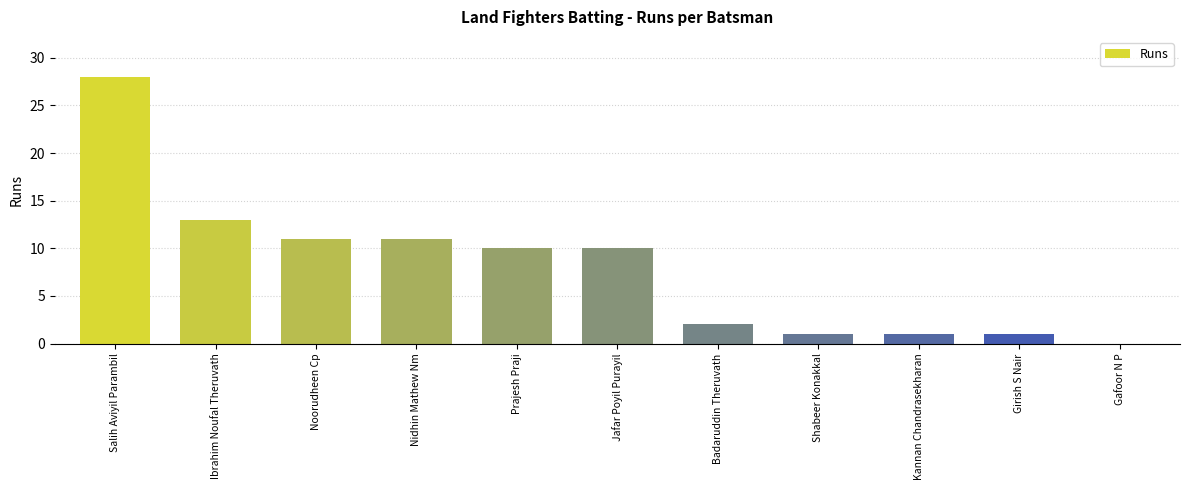

Where does the data first go above 10?

Salih Aviyil Parambil